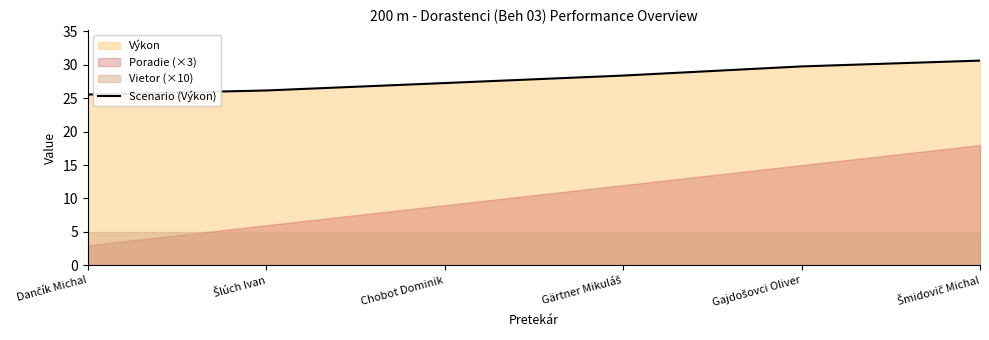

What is the sum of the values at Gajdošovci Oliver and Chobot Dominik?

57.0